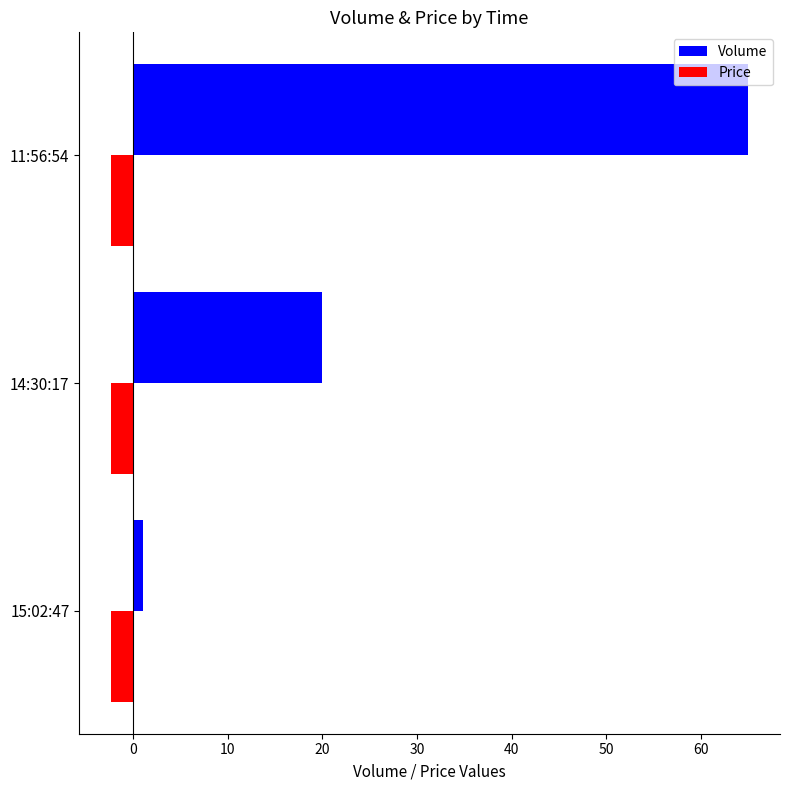

Which category has the highest value across all series?

11:56:54